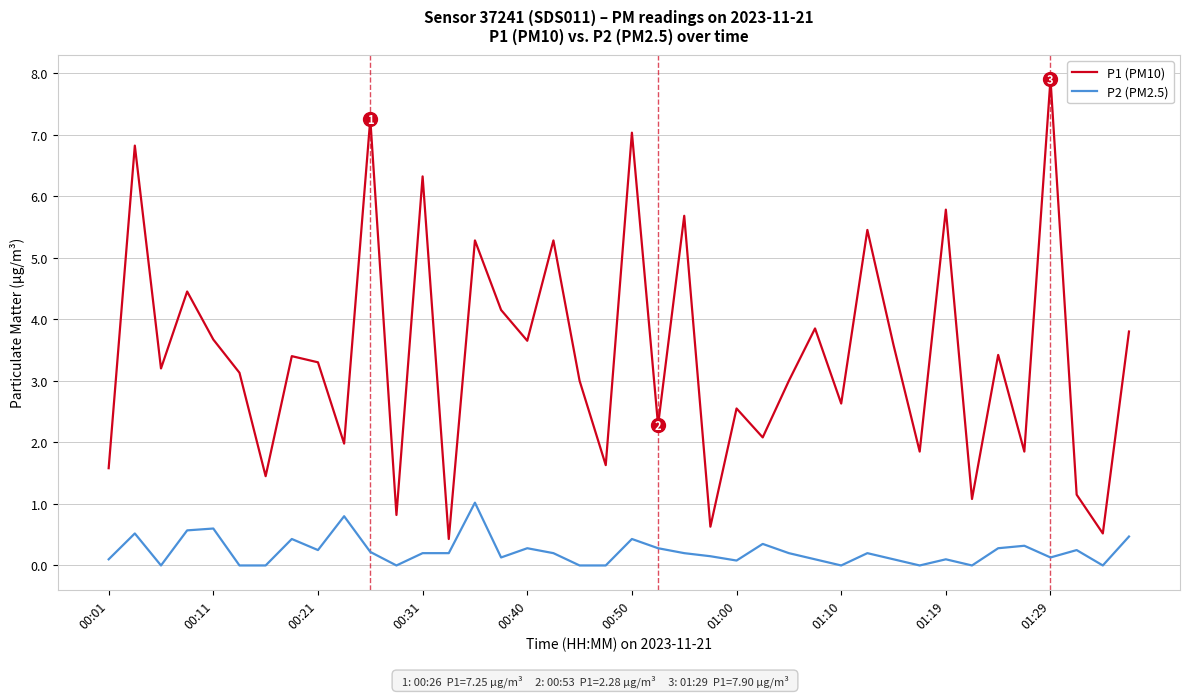

Which series has the largest total across all categories?

P1 (PM10)